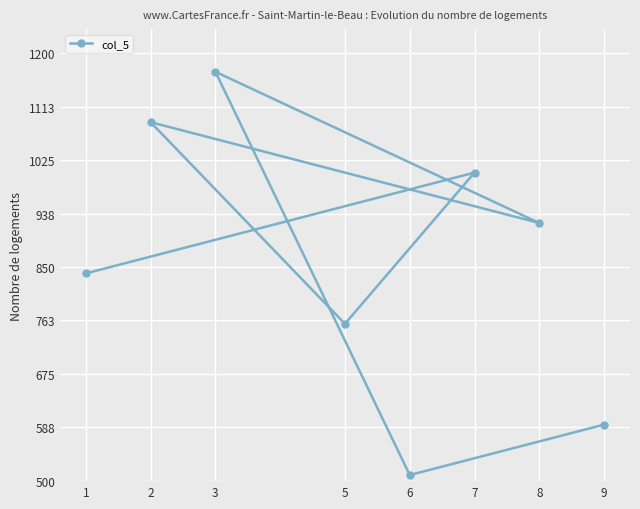

What is the sum of all values?

6885.0